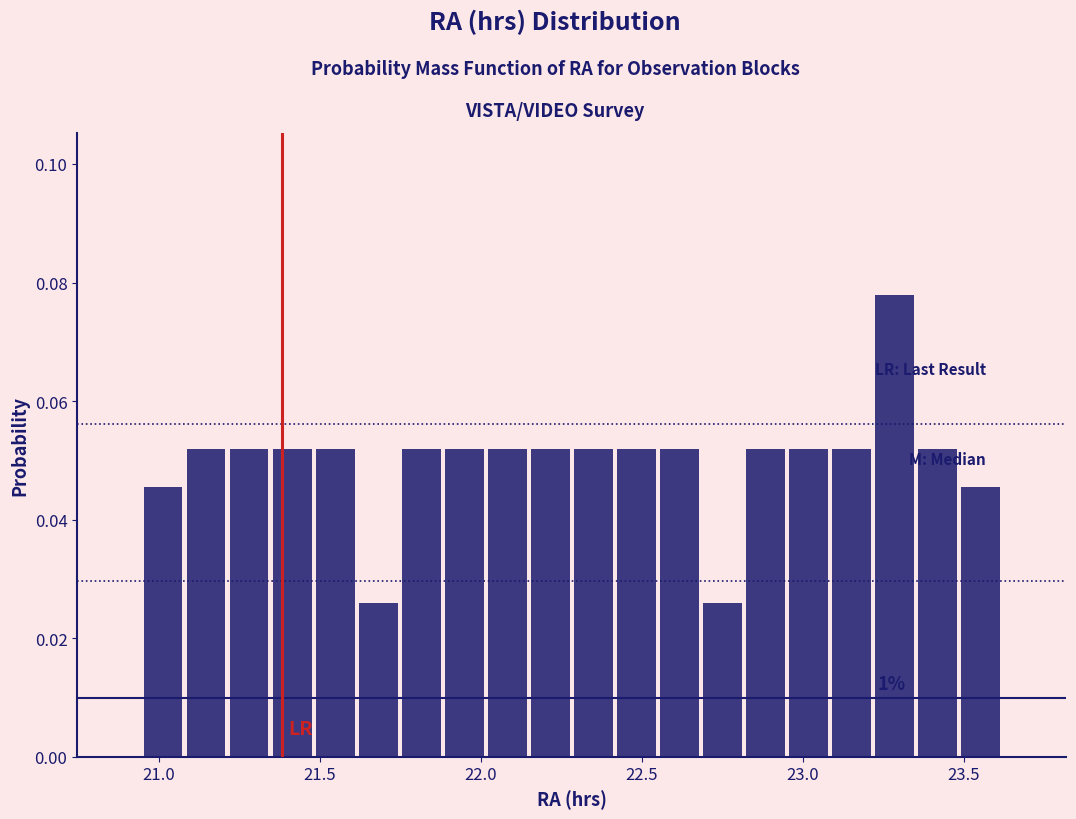

Around what value on the x-axis is the tallest bar? Give the approximate position of its centre, as read against the axis.

23.30